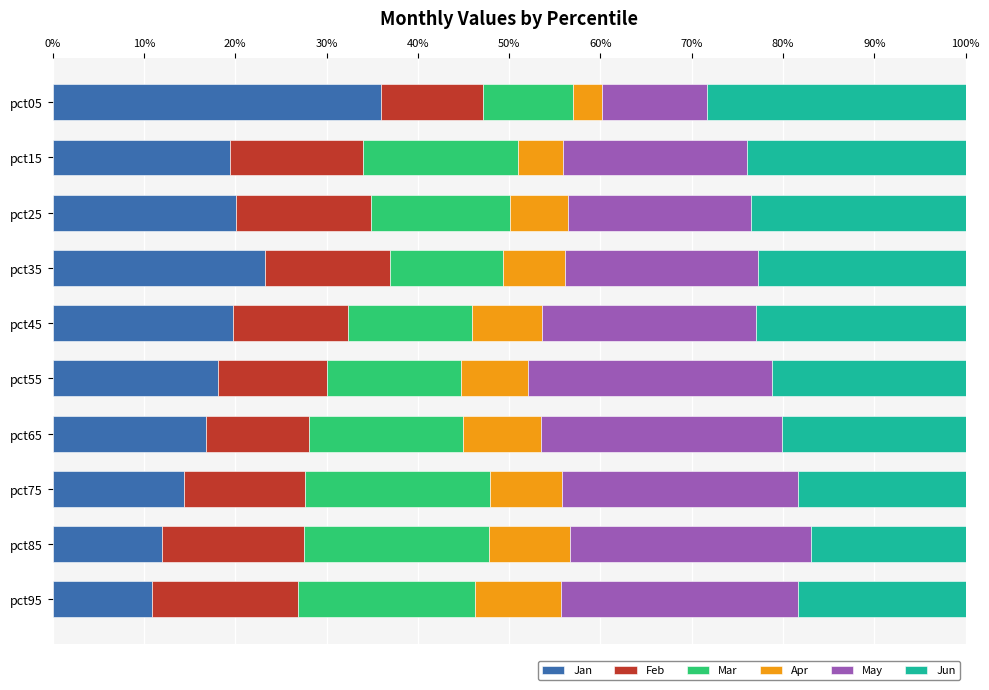

Count the number of categories in the chart.

10